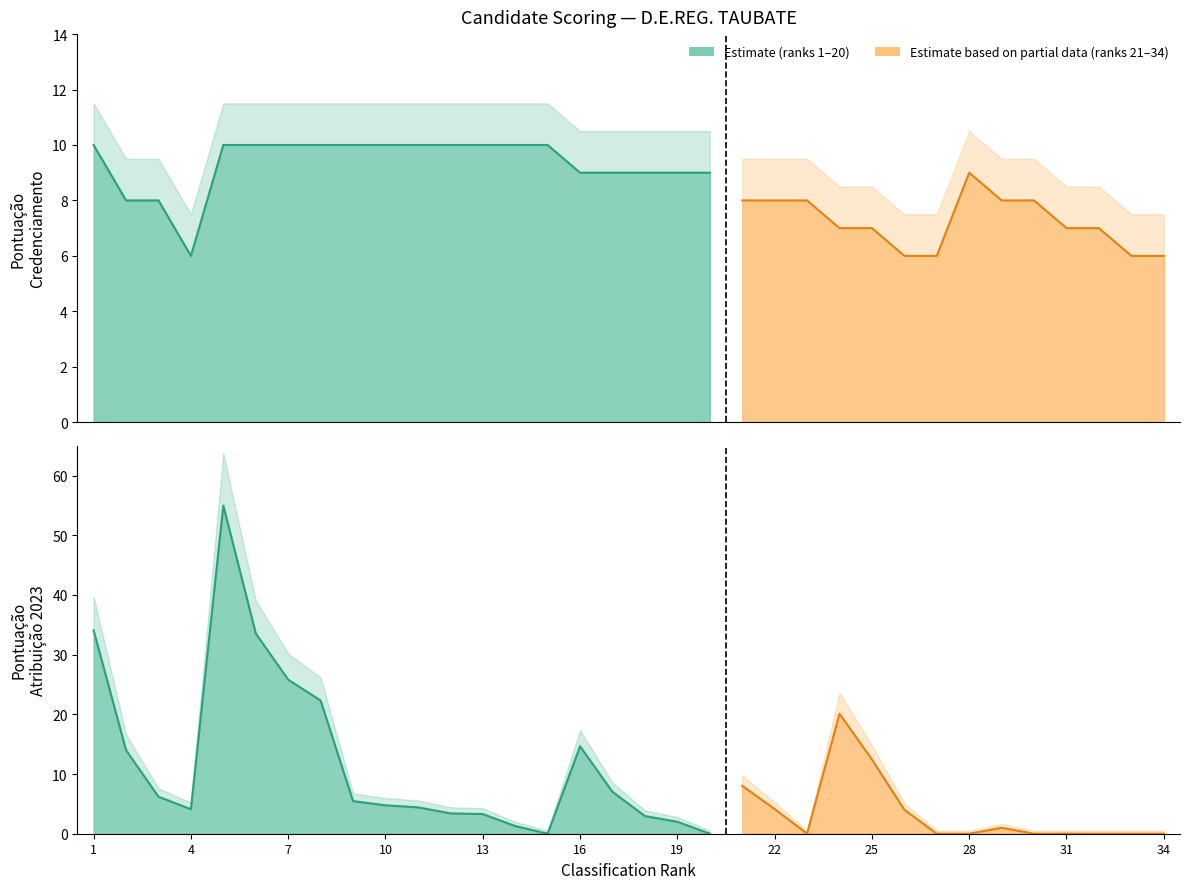

List the labels in order of PONTUACAO ATRIBUICAO 2023 value, largest first.

5, 1, 6, 7, 8, 16, 2, 17, 3, 9, 10, 11, 4, 12, 13, 18, 19, 14, 20, 15